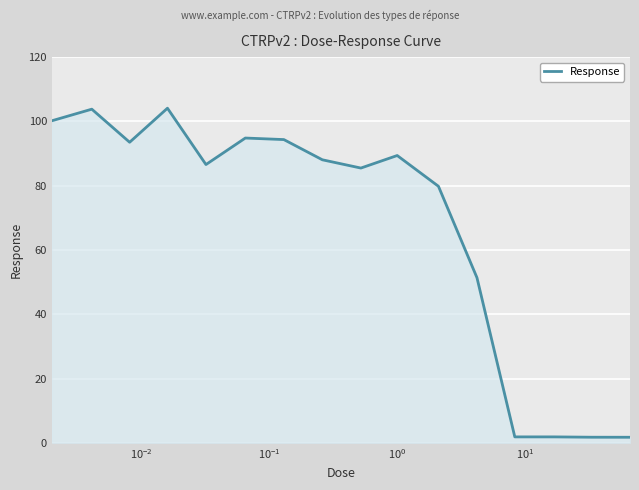

What is the greatest value displayed?

104.1